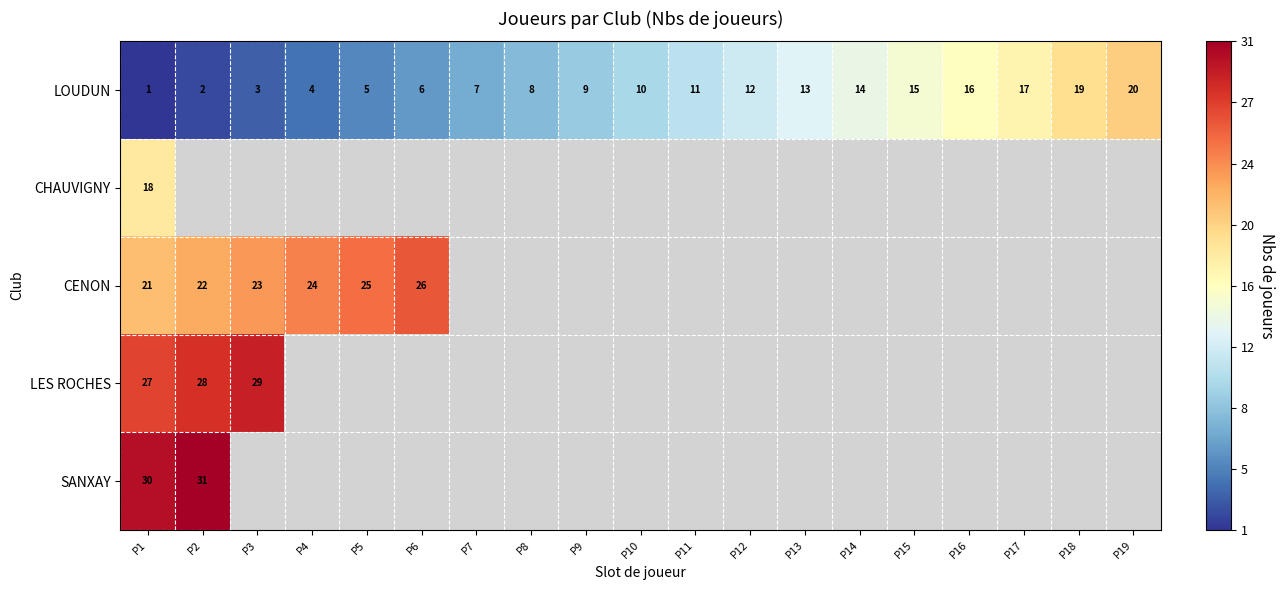

The value of CENON at P1 is 21. True or false?

True